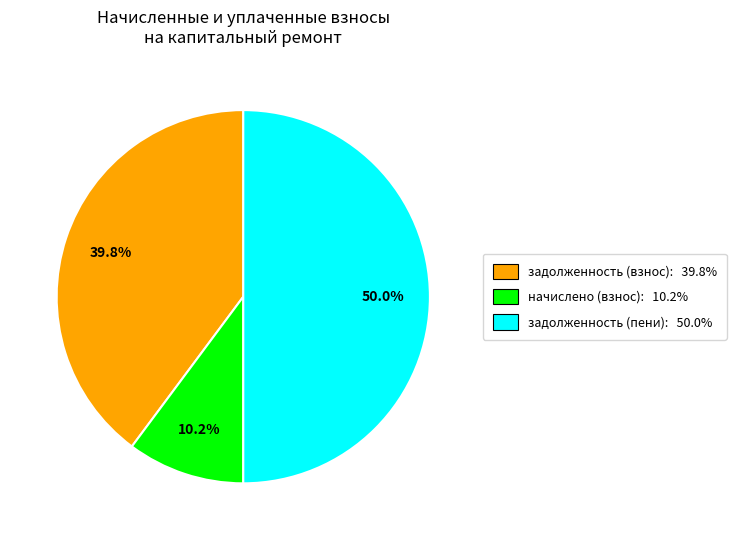

How many segments does this pie chart have?

3